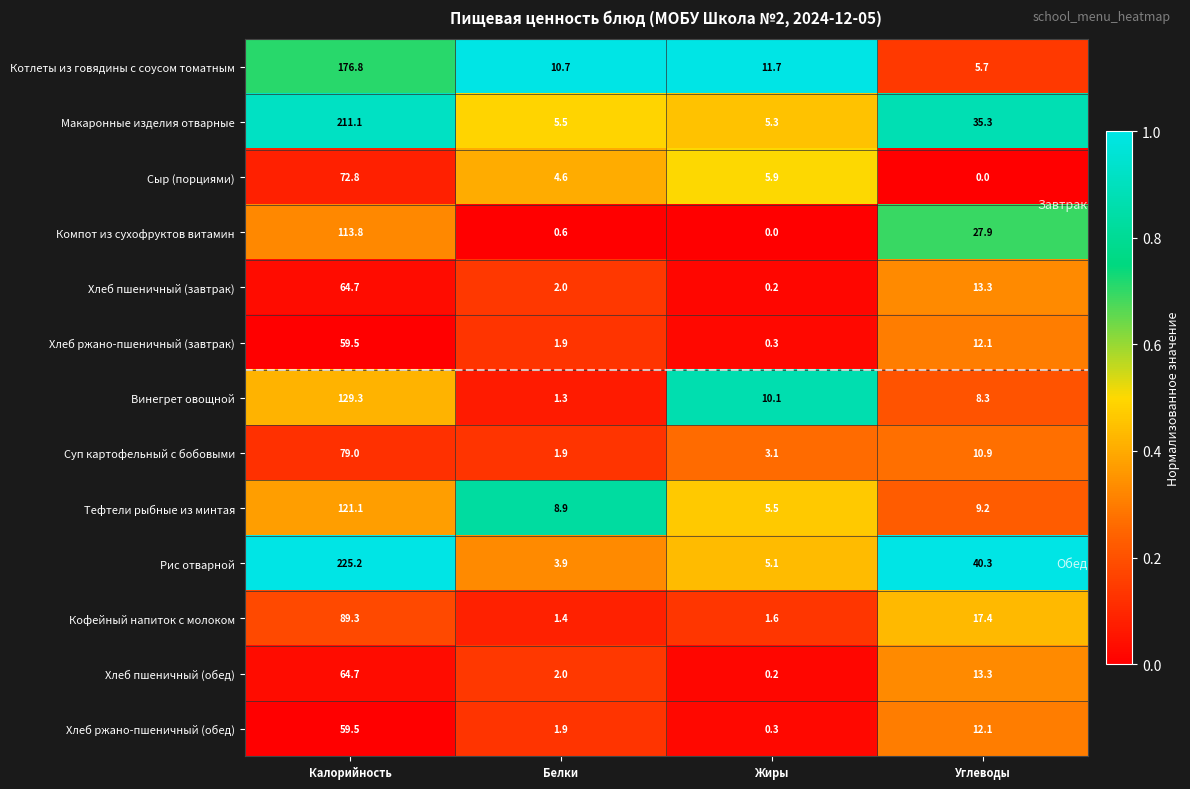

Which series has the largest total across all categories?

Рис отварной